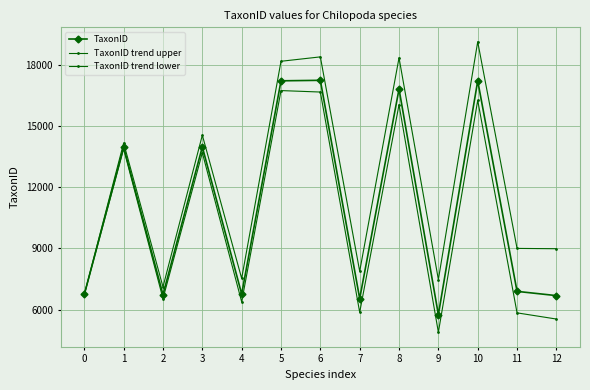

Where is the first local minimum for TaxonID trend upper?

2